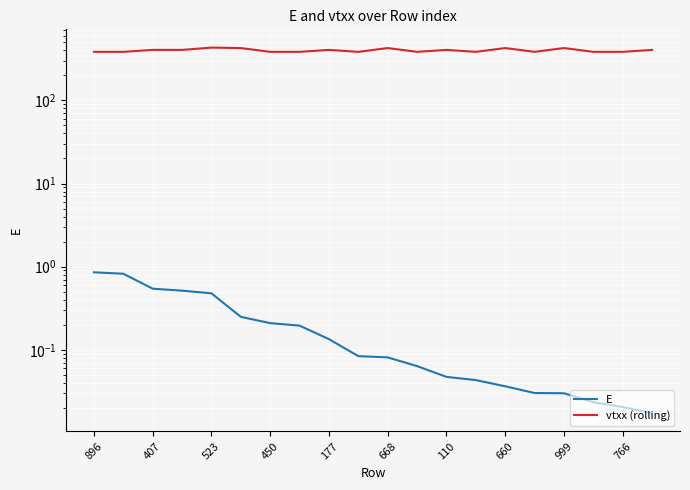

At which label does E reach its peak?

896